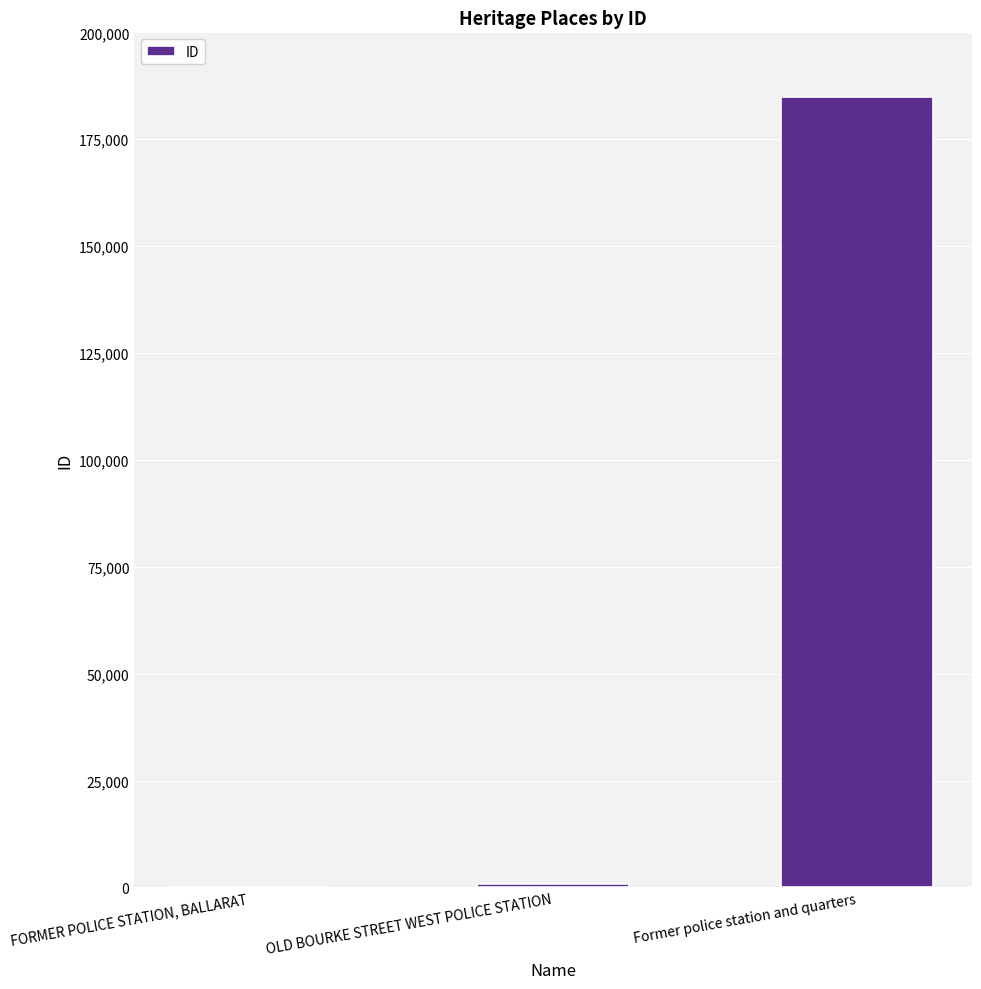

Which label corresponds to the largest value in the chart?

Former police station and quarters